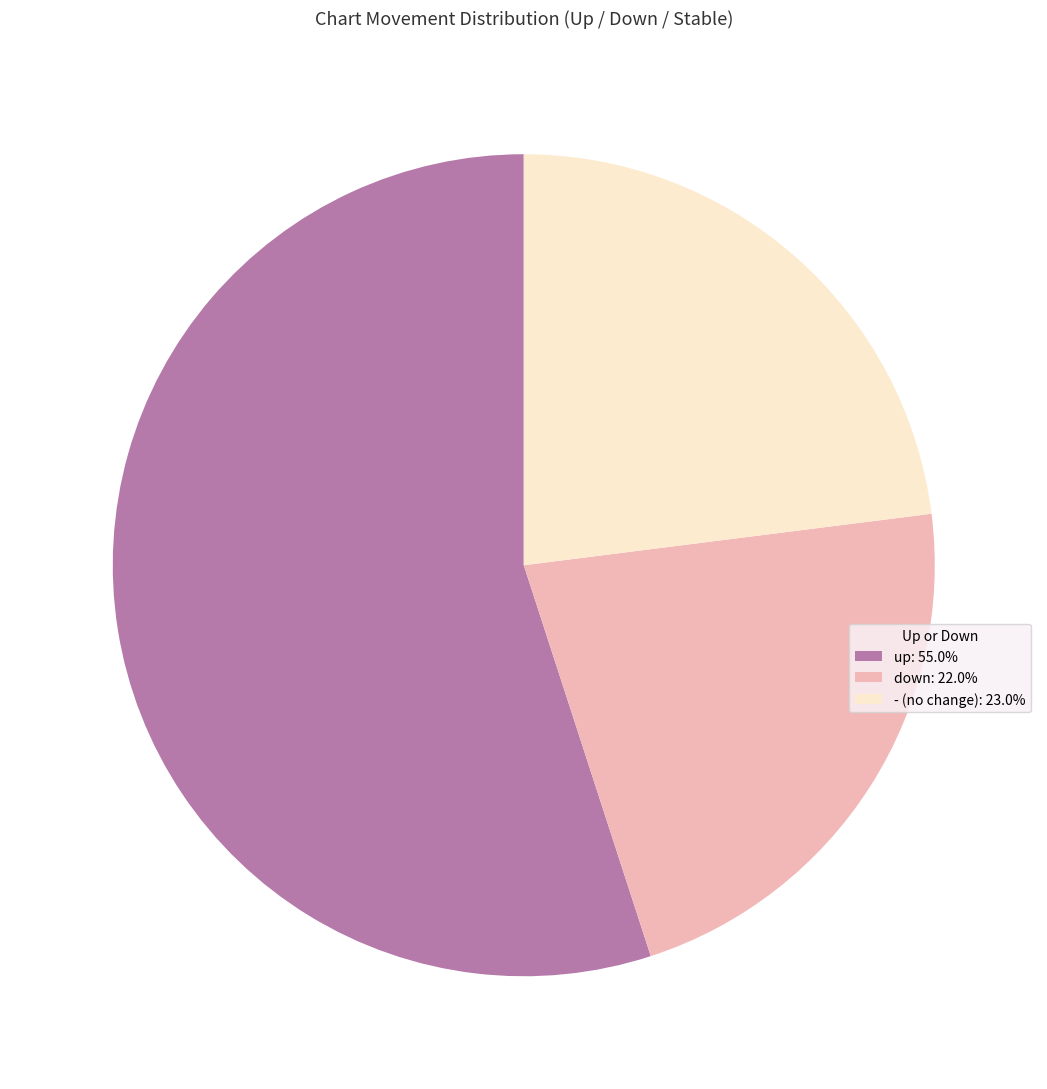

Does any single category account for the majority?

Yes